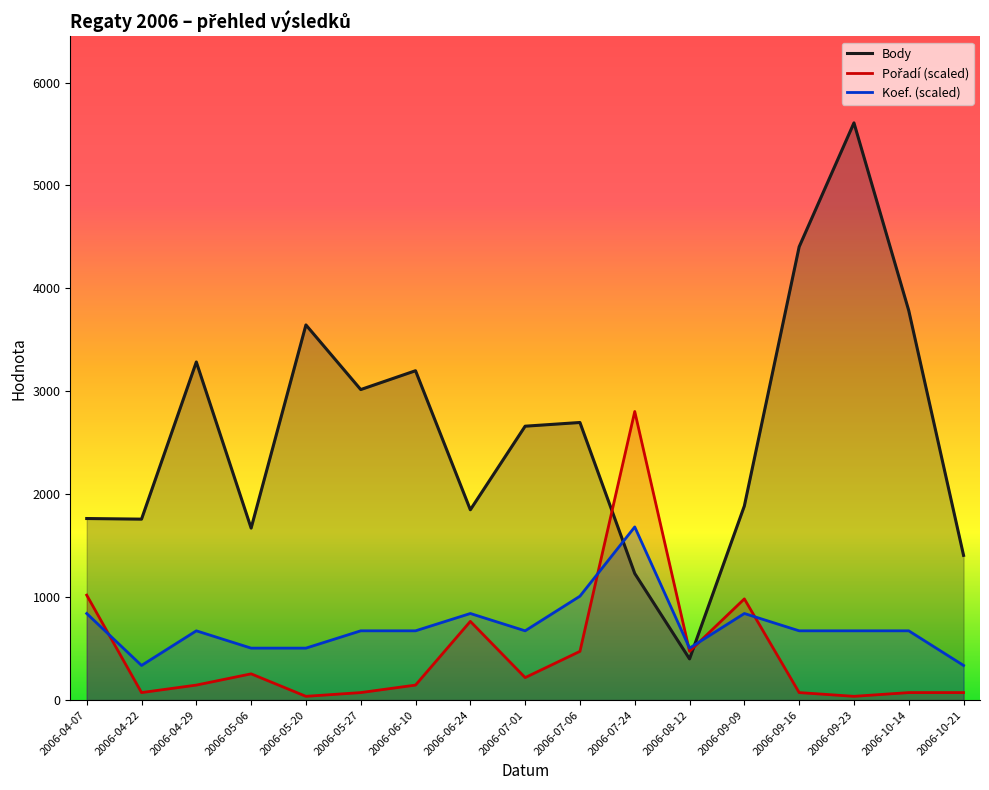

True or false: Body has a value of 2389.9 at 2006-05-06.

False